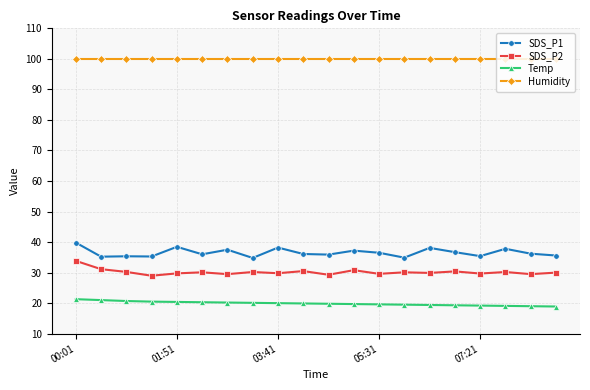

True or false: SDS_P2 and Temp cross at least once.

False